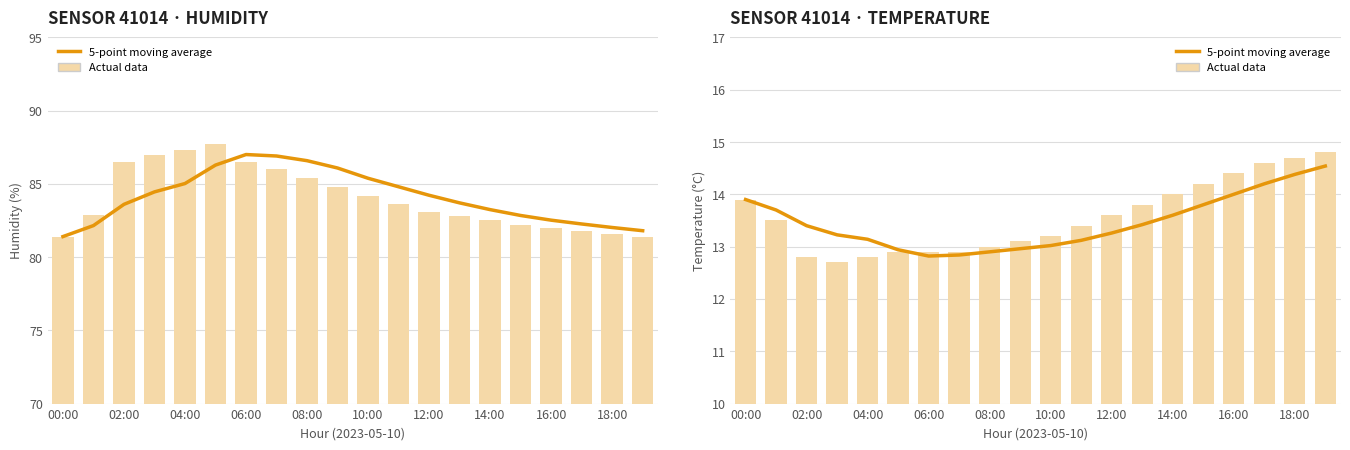

Reading left to right, extract all data points from this chart.

13.9	13.7	13.4	13.2	13.1	12.9	12.8	12.8	12.9	13.0	13.0	13.1	13.3	13.4	13.6	13.8	14.0	14.2	14.4	14.5